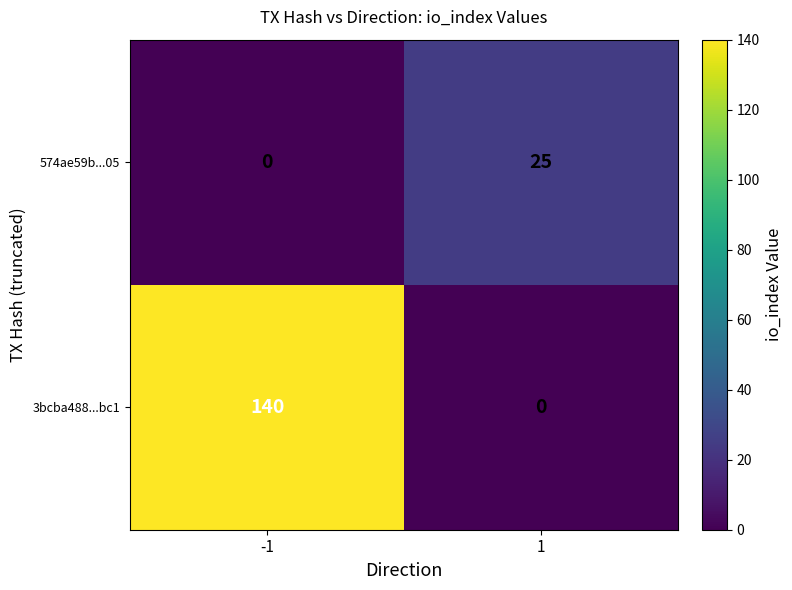

How many categories are shown in the chart?

2